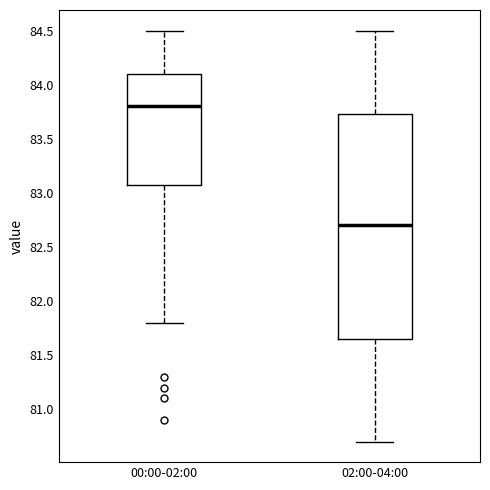

Where is the upper edge of the box for 02:00-04:00 on the y-axis? The values are not printed on the chart, so give them approximately, as read against the axis.

83.75